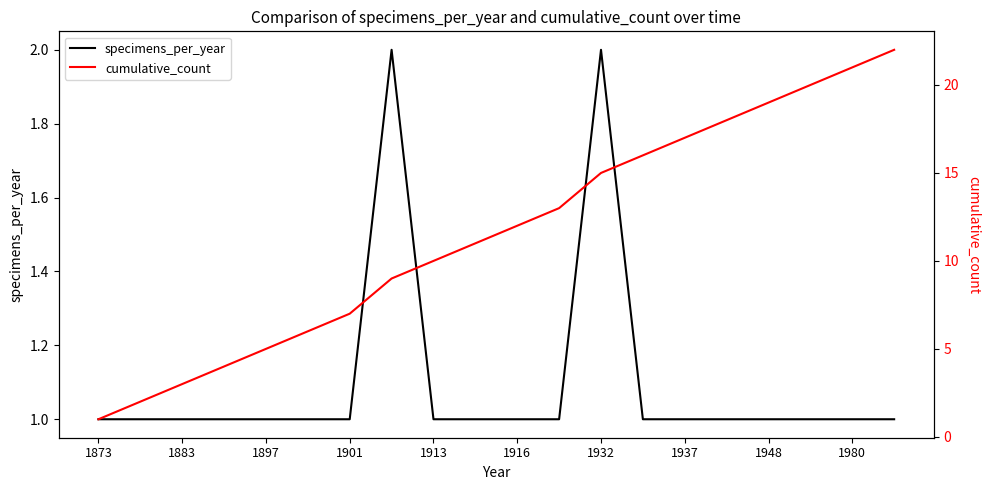

Is it true that specimens_per_year equals 2 at 1932?

True